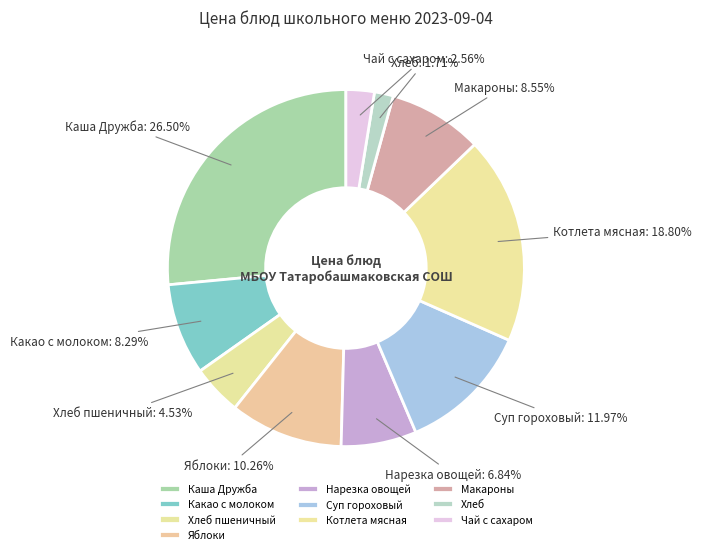

What is the ratio of the value at Какао с молоком to the value at Хлеб пшеничный?

1.8